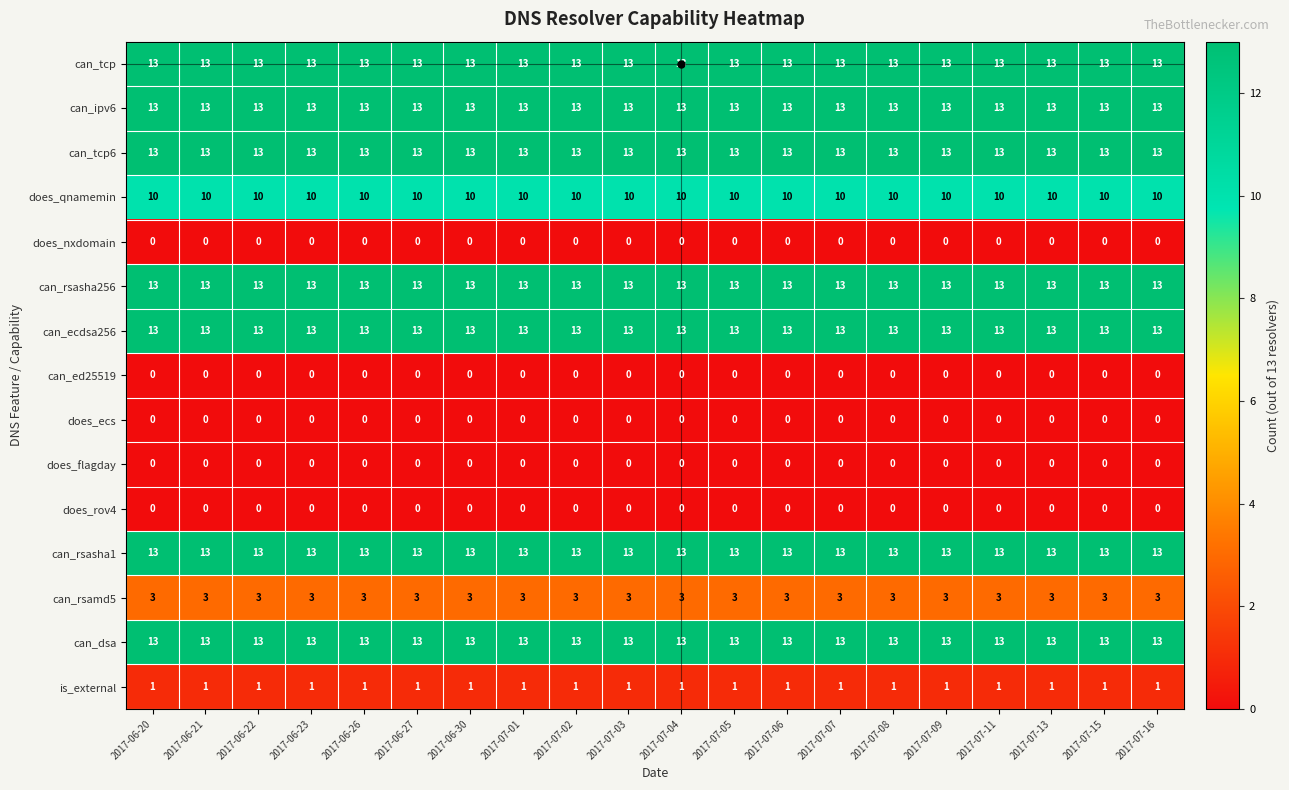

What is the difference between the highest and lowest values at 2017-07-11?

13